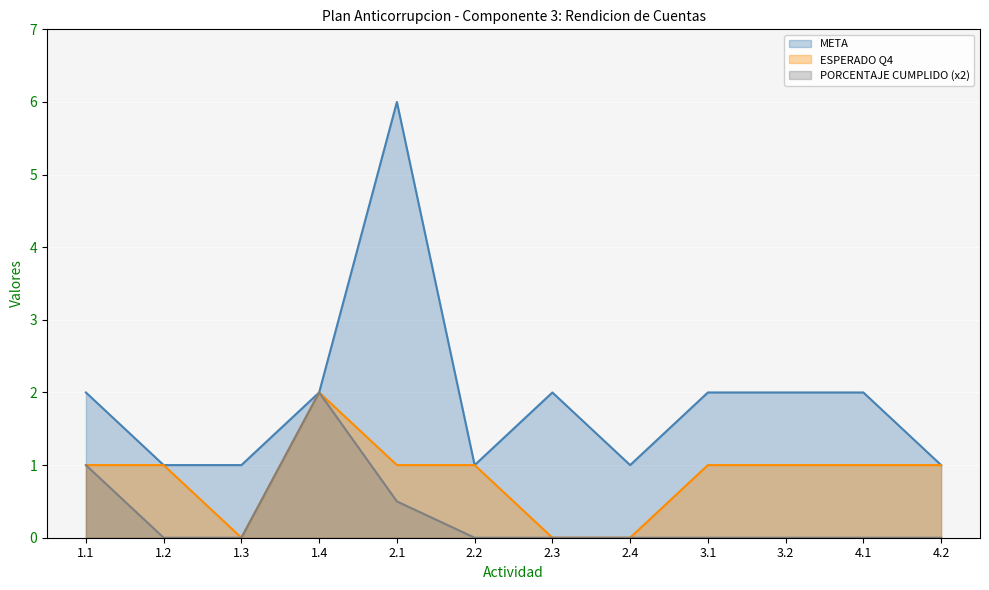

What is the sum of all META values?

23.0